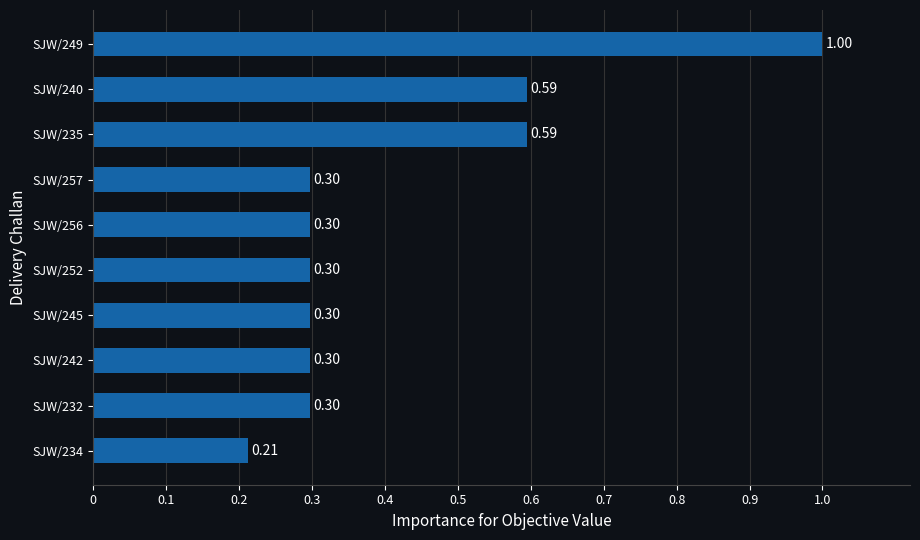

What is the difference between the maximum and second lowest values?

0.7